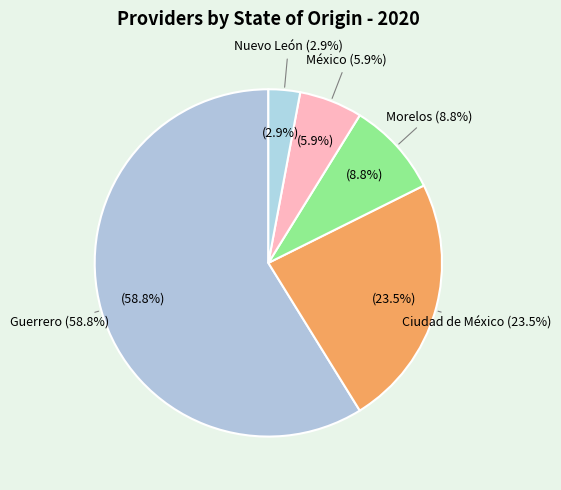

The Morelos slice represents 9% of the pie. True or false?

True